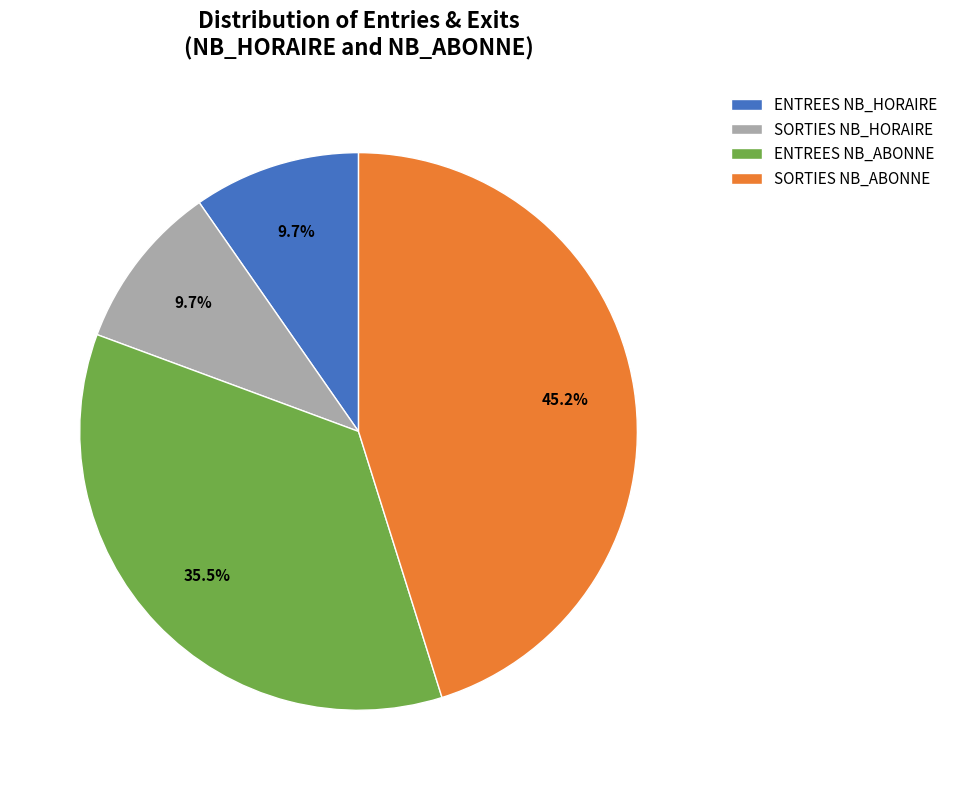

What is the largest slice in the pie chart?

SORTIES NB_ABONNE